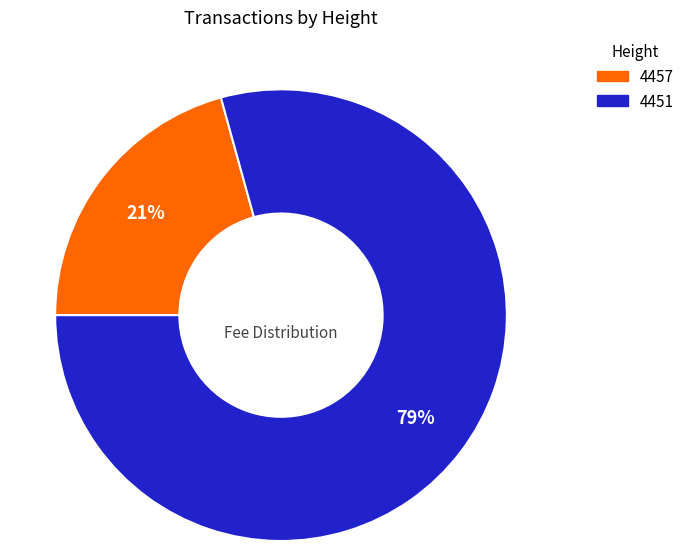

Which category accounts for the majority?

4451